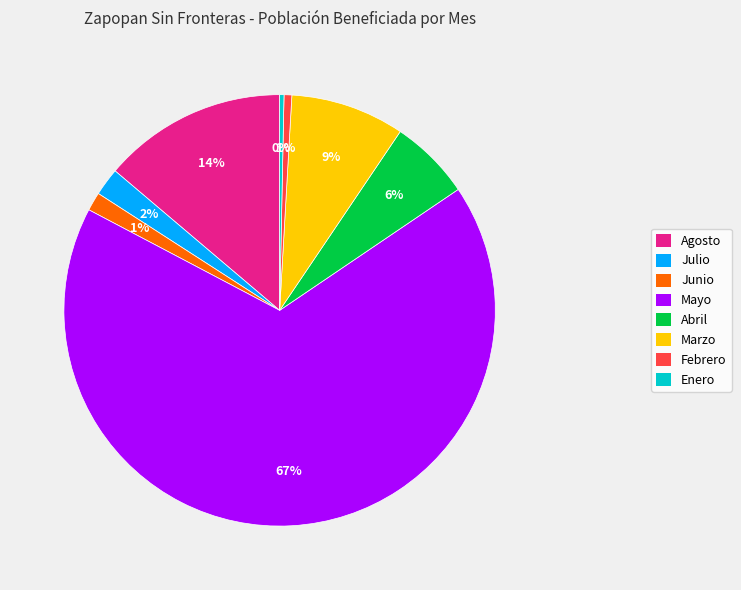

To the nearest percent, what is the difference between the largest and smallest slice percentages?

67%